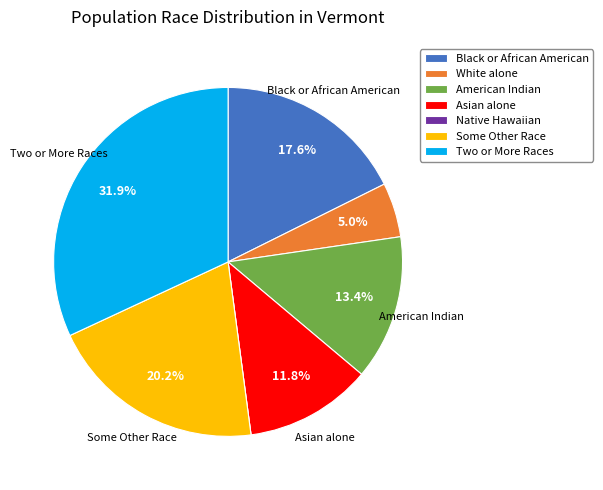

Is there any slice that represents more than half of the pie?

No